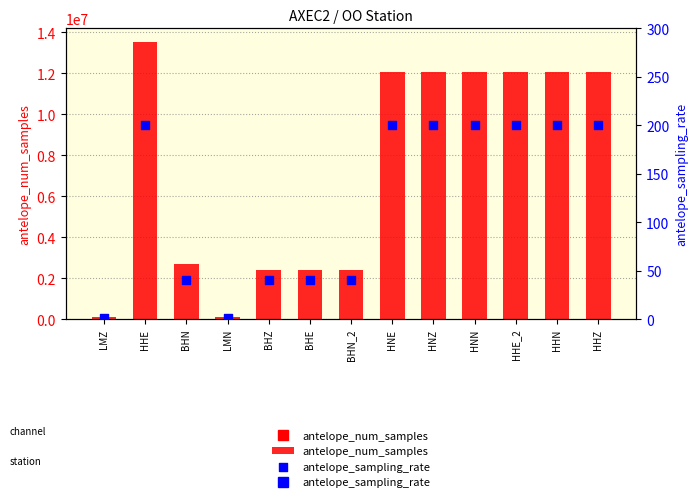

What is the total value across all series at HHE_2?

12045561